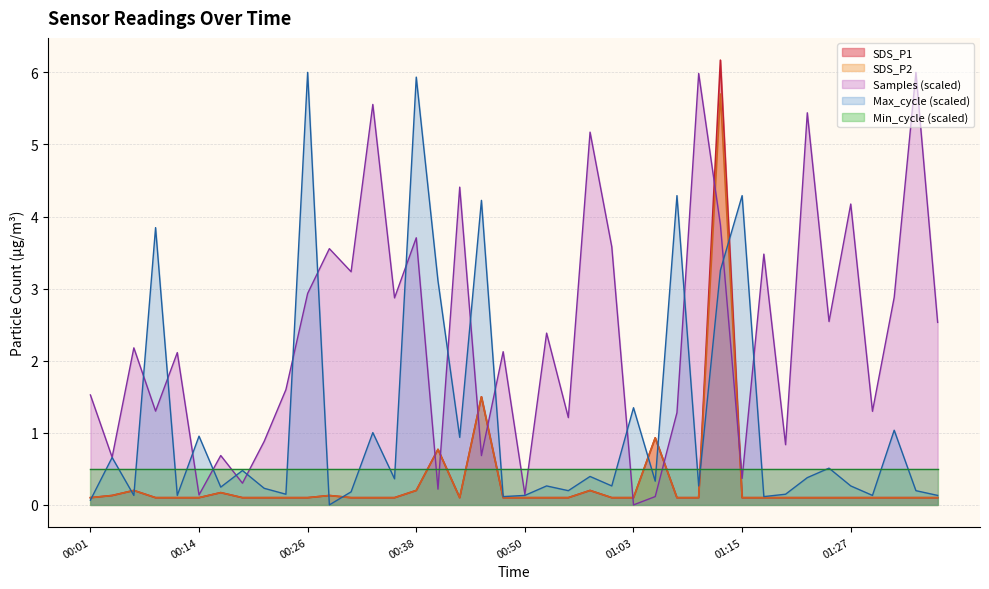

True or false: SDS_P2 has more than 1 interior local peaks.

True